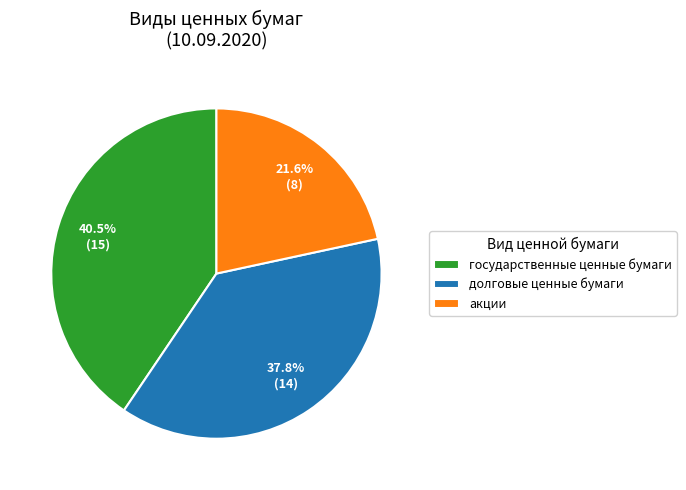

Which category has the biggest portion of the pie?

государственные ценные бумаги